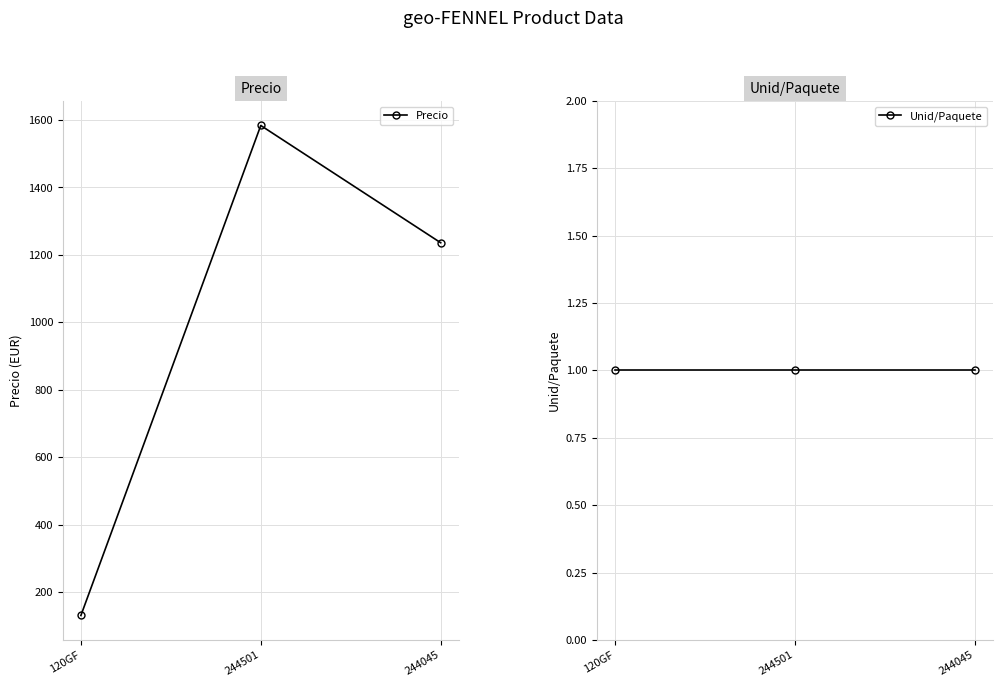

Does the chart display data point markers on the line(s)?

Yes